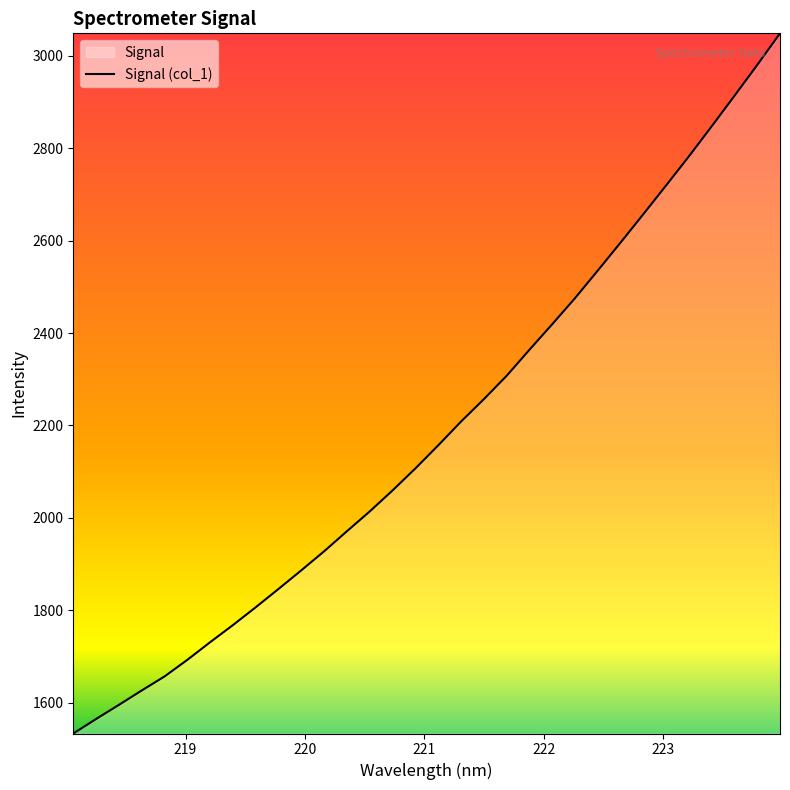

What is the greatest value displayed?

3048.5